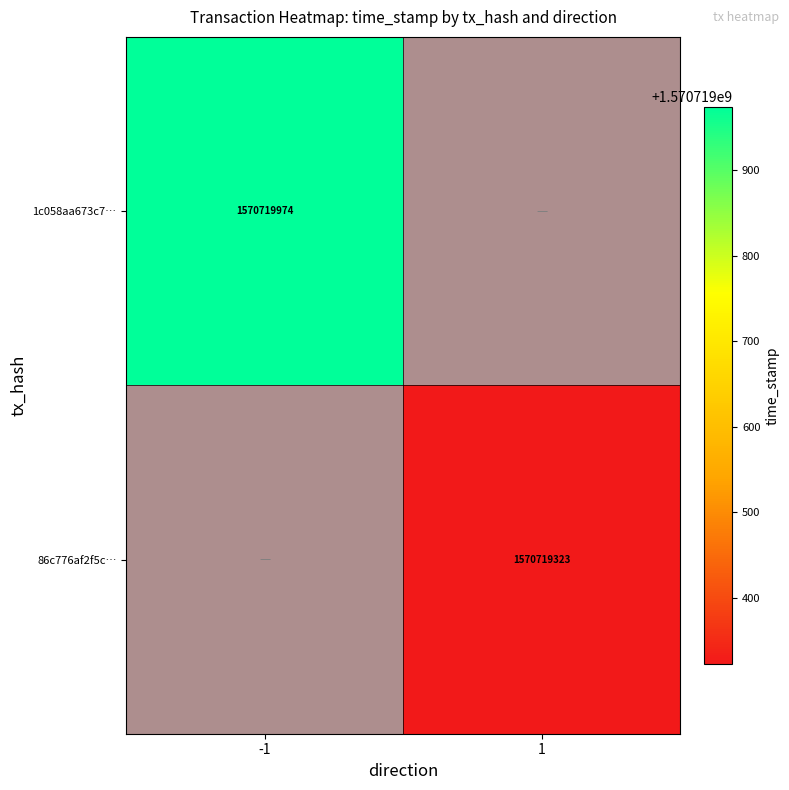

Rank the series at -1 from lowest to highest value.

86c776af2f5cb250b25140a4e6a2ffc33cc716b, 1c058aa673c7df24caf80931ec0d65107d728ac